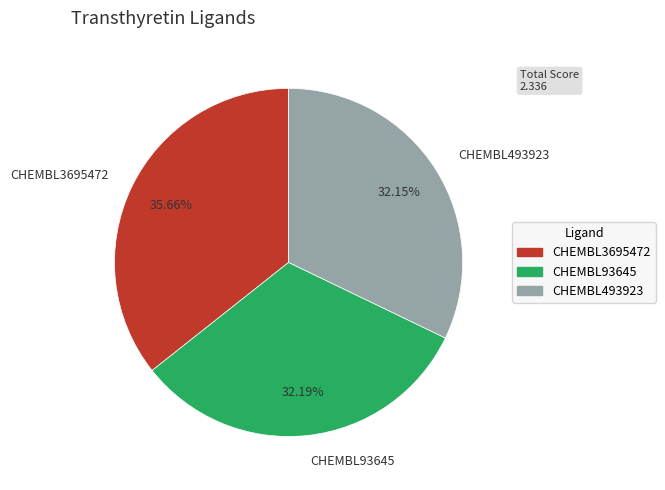

To the nearest percent, what portion does CHEMBL493923 represent?

32%